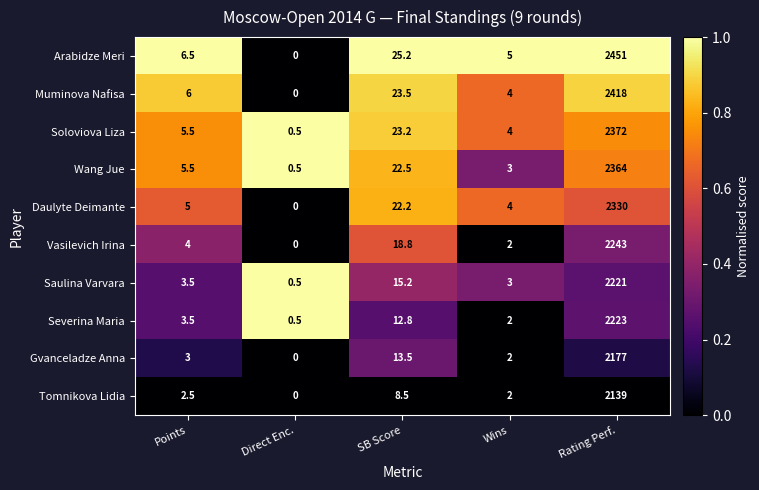

List the labels in order of Soloviova Liza value, smallest first.

Direct Enc., Wins, Points, SB Score, Rating Perf.